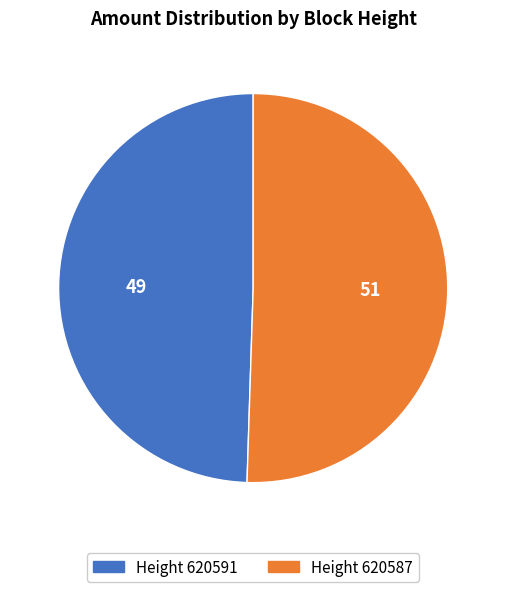

Is there any slice that represents more than half of the pie?

Yes